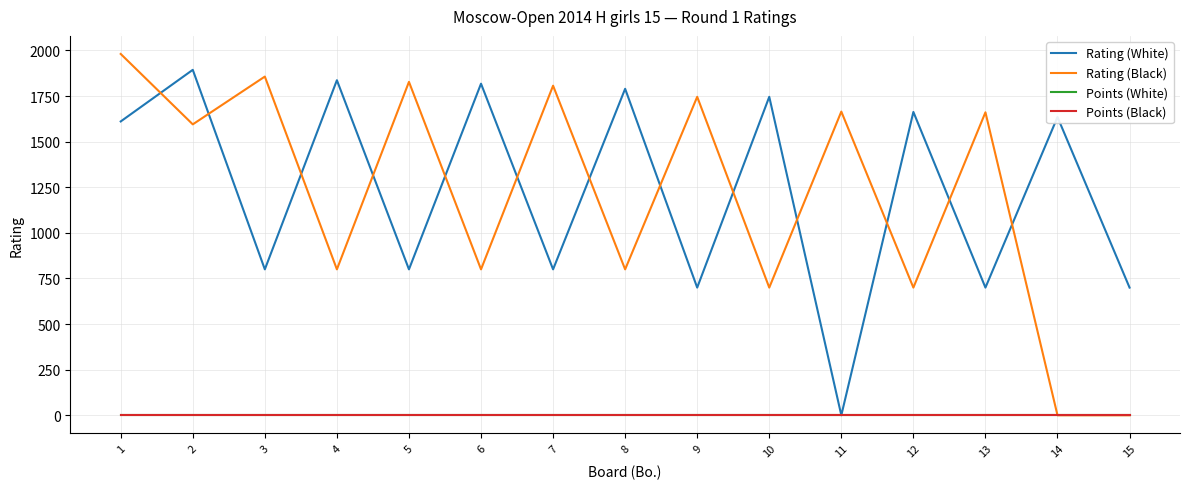

Does the chart display data point markers on the line(s)?

No